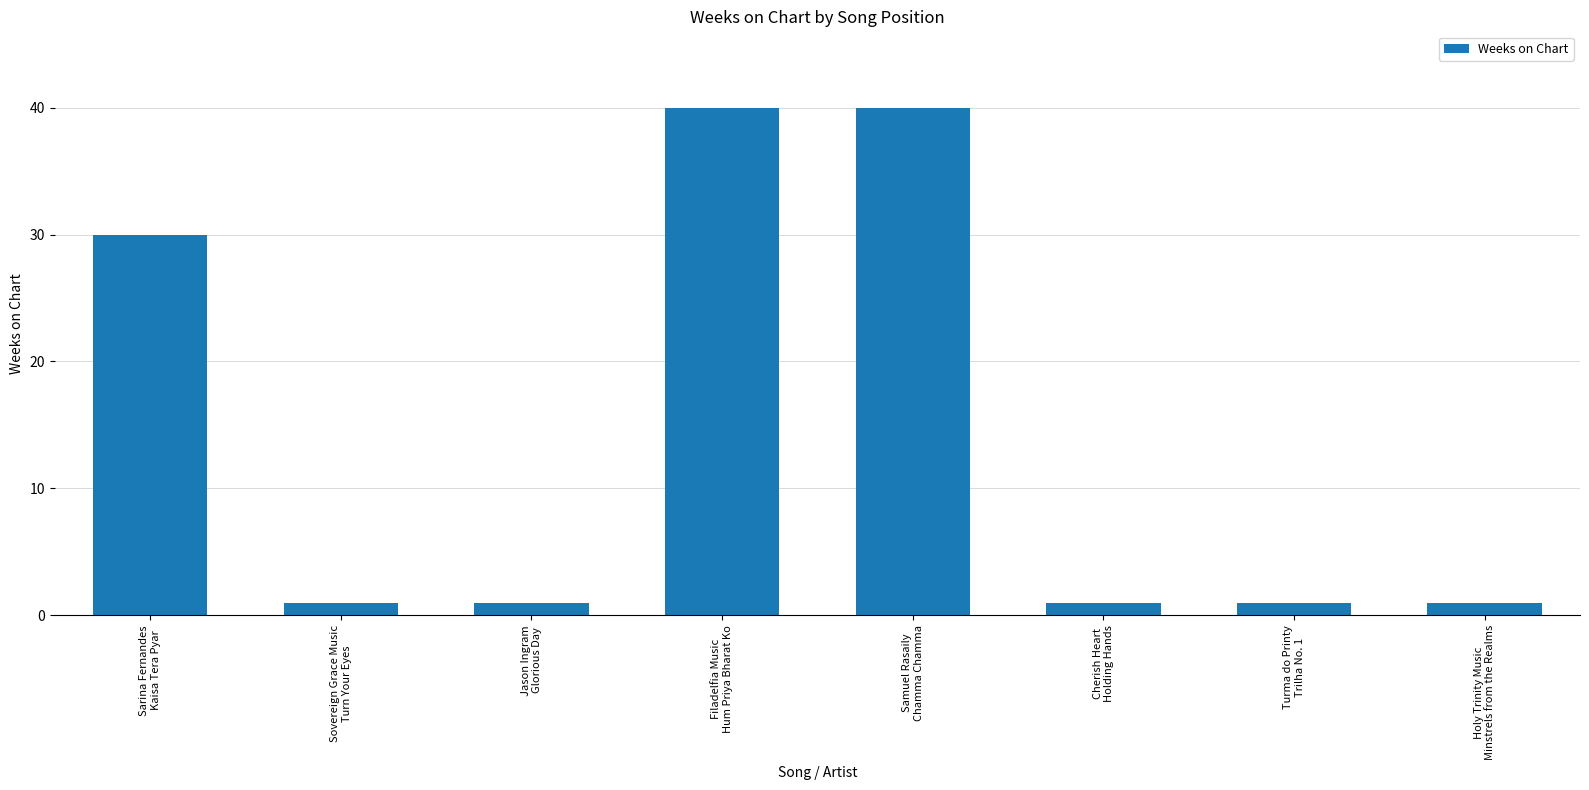

Does the chart contain any negative values?

No